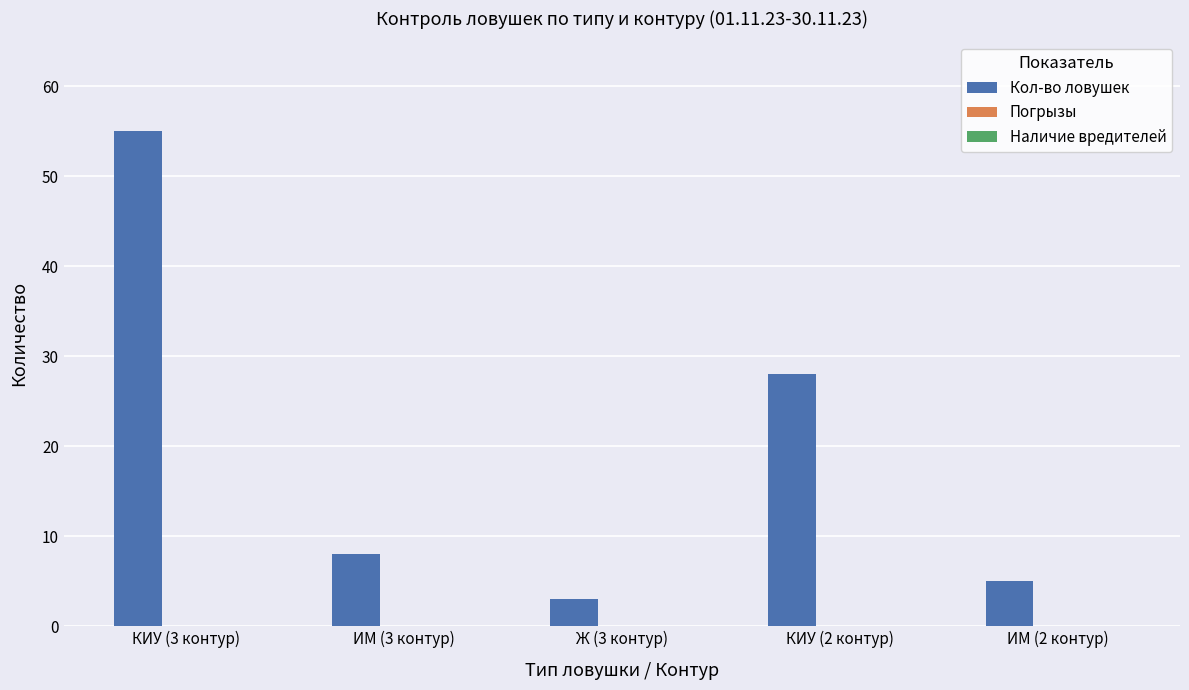

What is the difference between the maximum and minimum values?

52